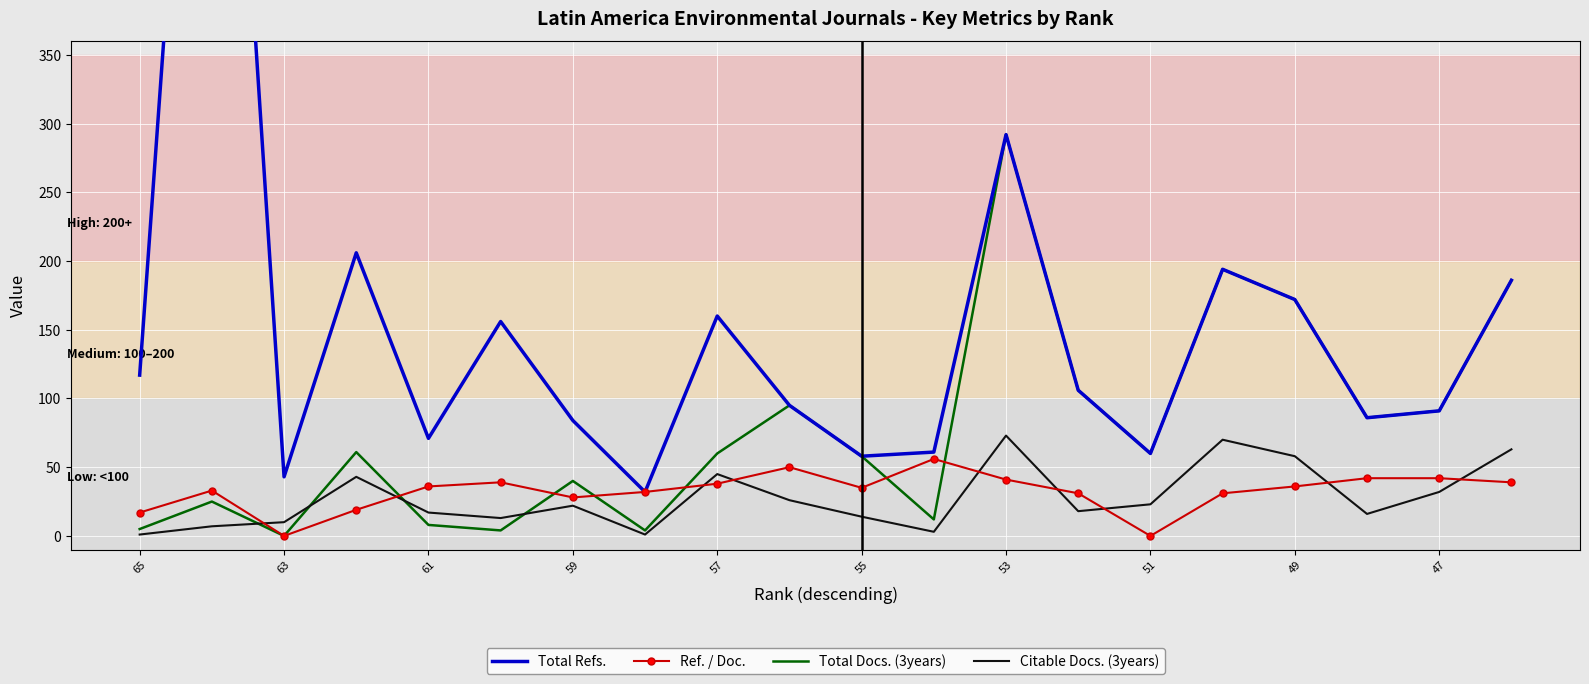

What are all the series names shown in the legend?

Total Refs., Ref. / Doc., Total Docs. (3years), Citable Docs. (3years)